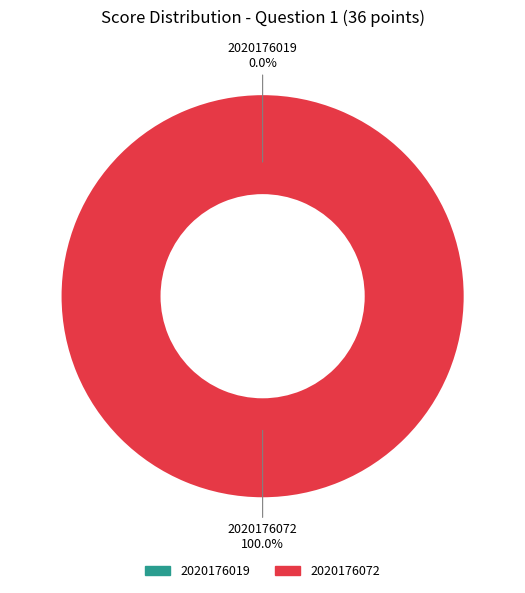

To the nearest percent, what is the combined percentage of 2020176019 and 2020176072?

100%